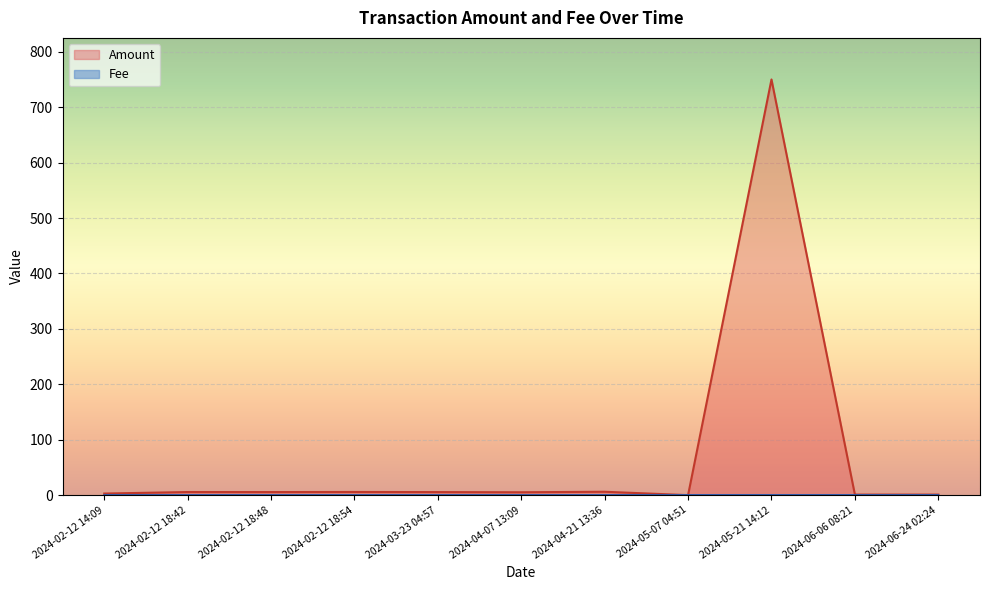

Which category has the highest value across all series?

2024-05-21 14:12